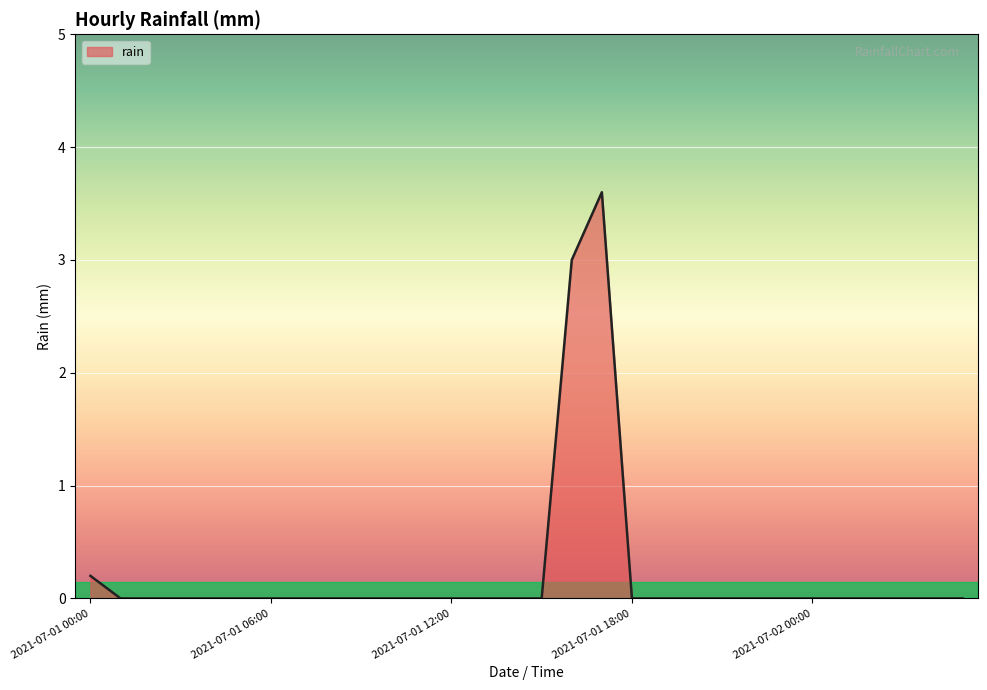

What is the difference between the maximum and minimum values?

3.6